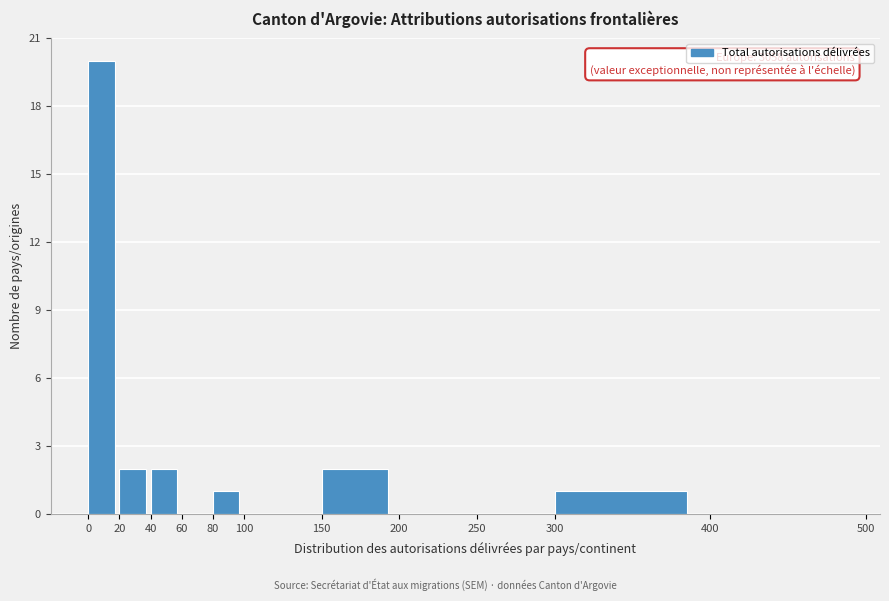

Over which range of the x-axis is the bar tallest?

0 to 20